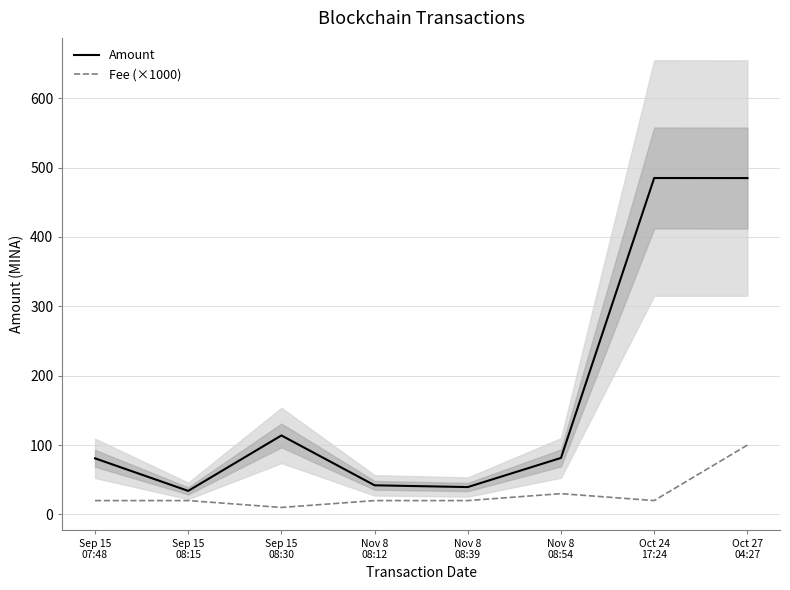

Reading left to right, transcribe all the data shown in this chart.

Amount: Sep 15
07:48=80.9	Sep 15
08:15=34.0	Sep 15
08:30=113.9	Nov 8
08:12=42.0	Nov 8
08:39=39.5	Nov 8
08:54=81.5	Oct 24
17:24=484.9	Oct 27
04:27=484.8
Fee (×1000): Sep 15
07:48=20.0	Sep 15
08:15=20.0	Sep 15
08:30=10.1	Nov 8
08:12=20.0	Nov 8
08:39=20.0	Nov 8
08:54=30.0	Oct 24
17:24=20.0	Oct 27
04:27=100.0